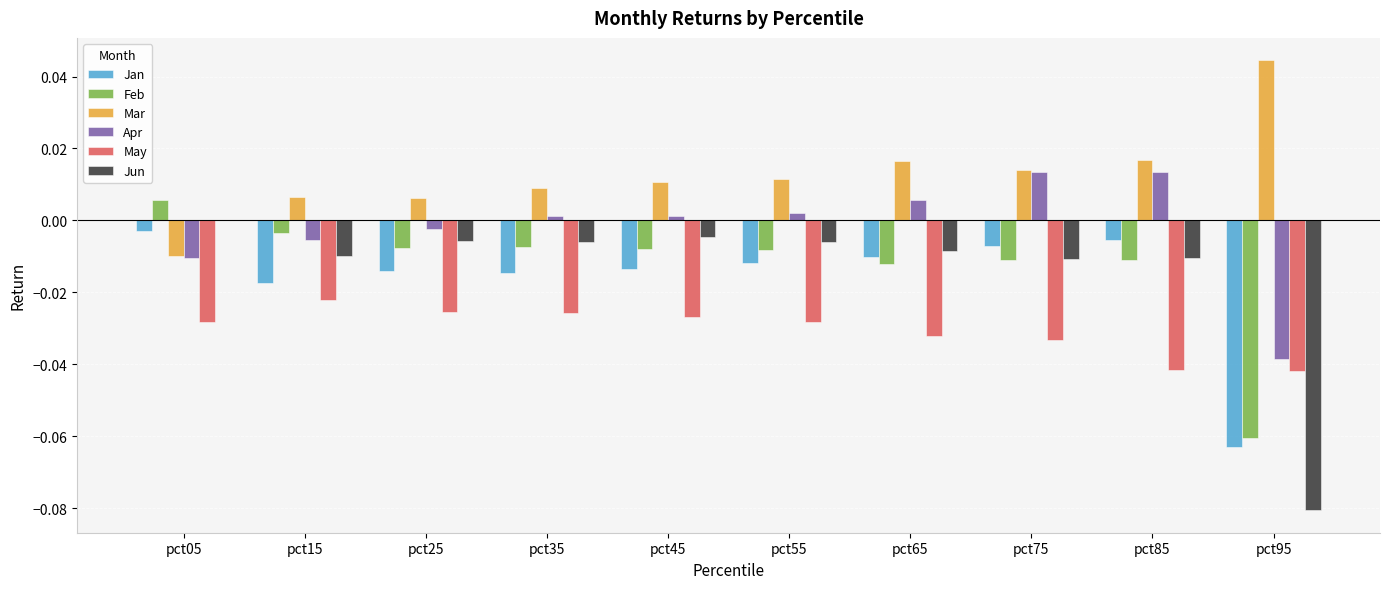

Does the chart contain stacked bars?

No